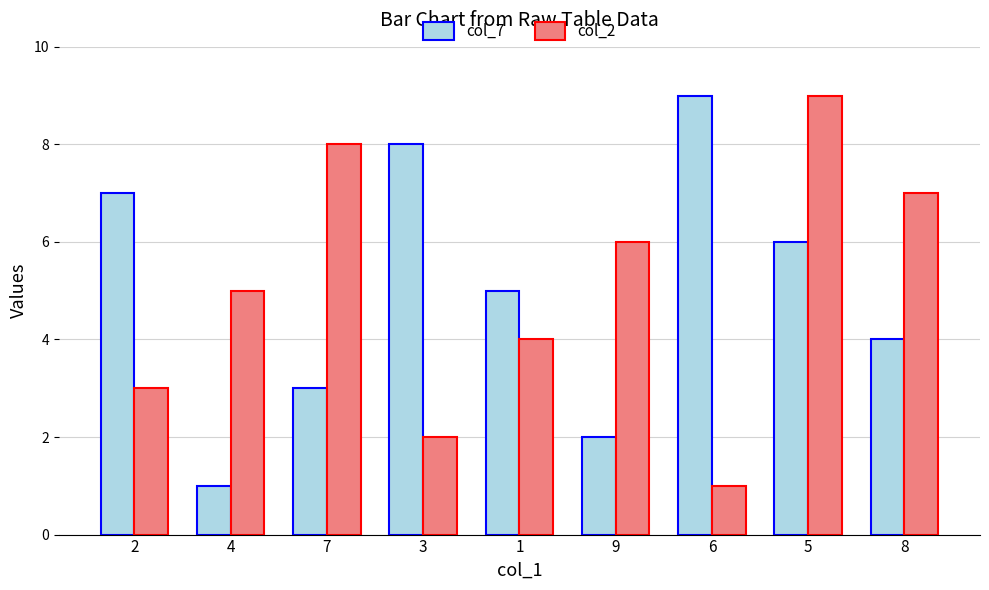

At which label does col_7 reach its peak?

6